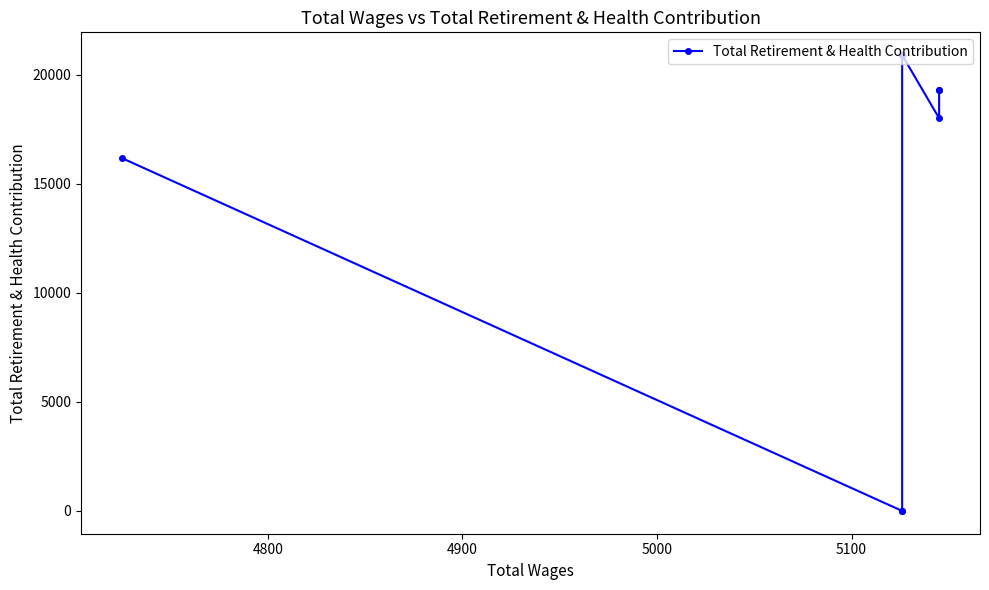

Reading right to left, extract all data points from this chart.

16176	0	0	20896	18003	19302	19302